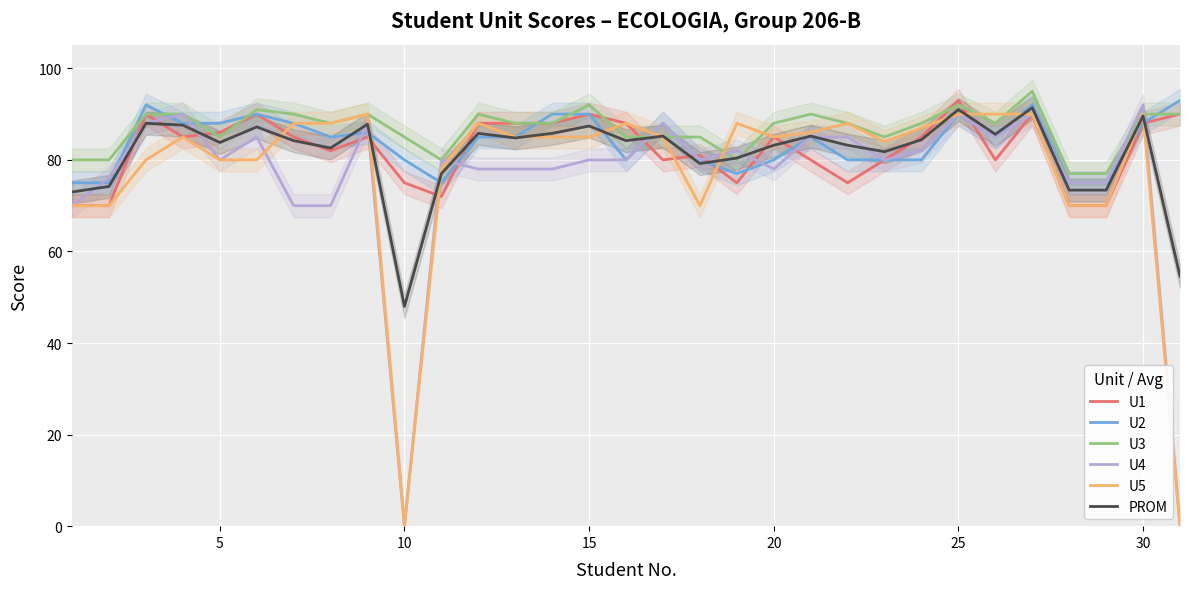

What is the lowest value of the U3 series?

77.0